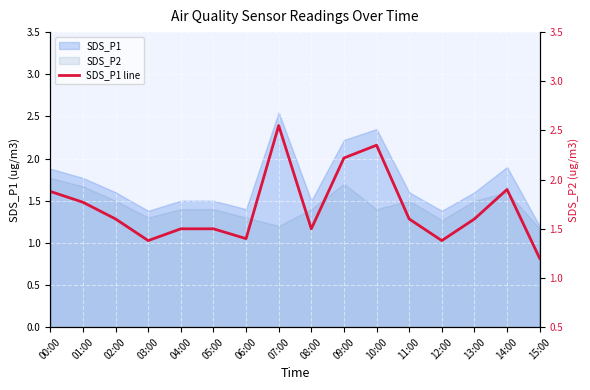

Which category has the highest value across all series?

07:00